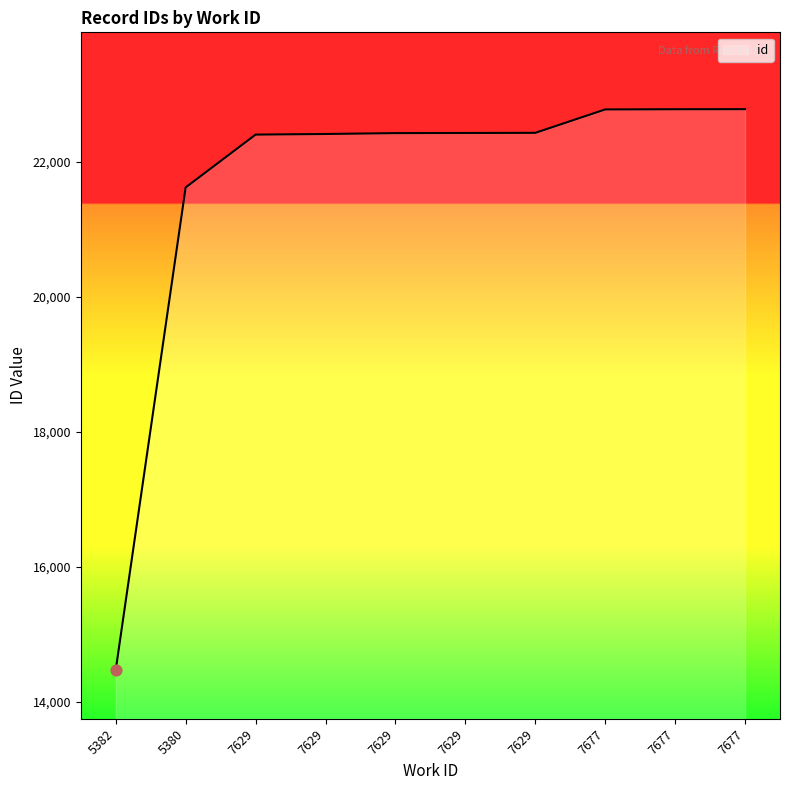

How many lines are shown in the chart?

1